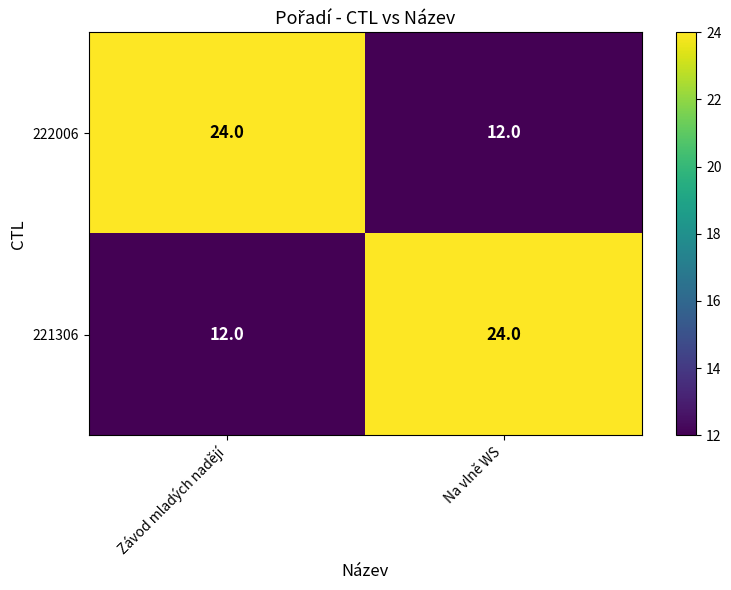

What is the average value of the 222006 series?

18